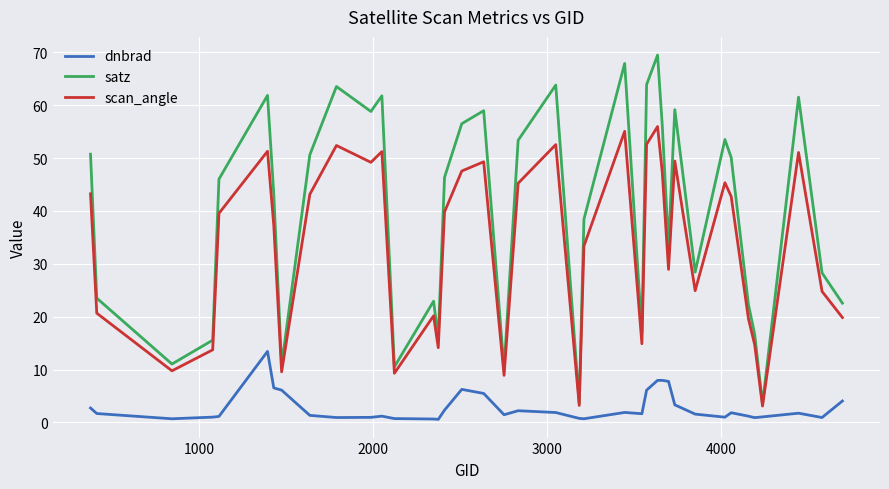

True or false: dnbrad and satz intersect in this chart.

False